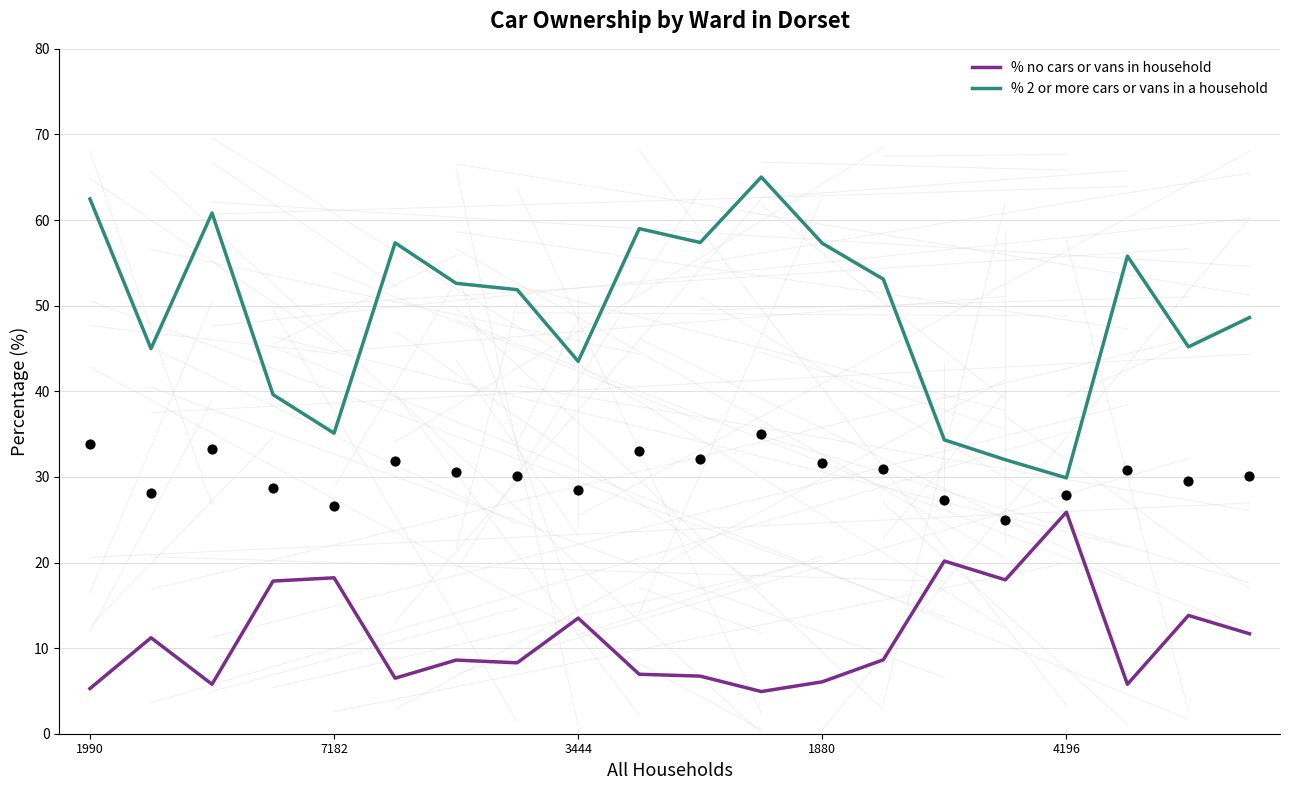

Which series has the largest total across all categories?

% 2 or more cars or vans in a household